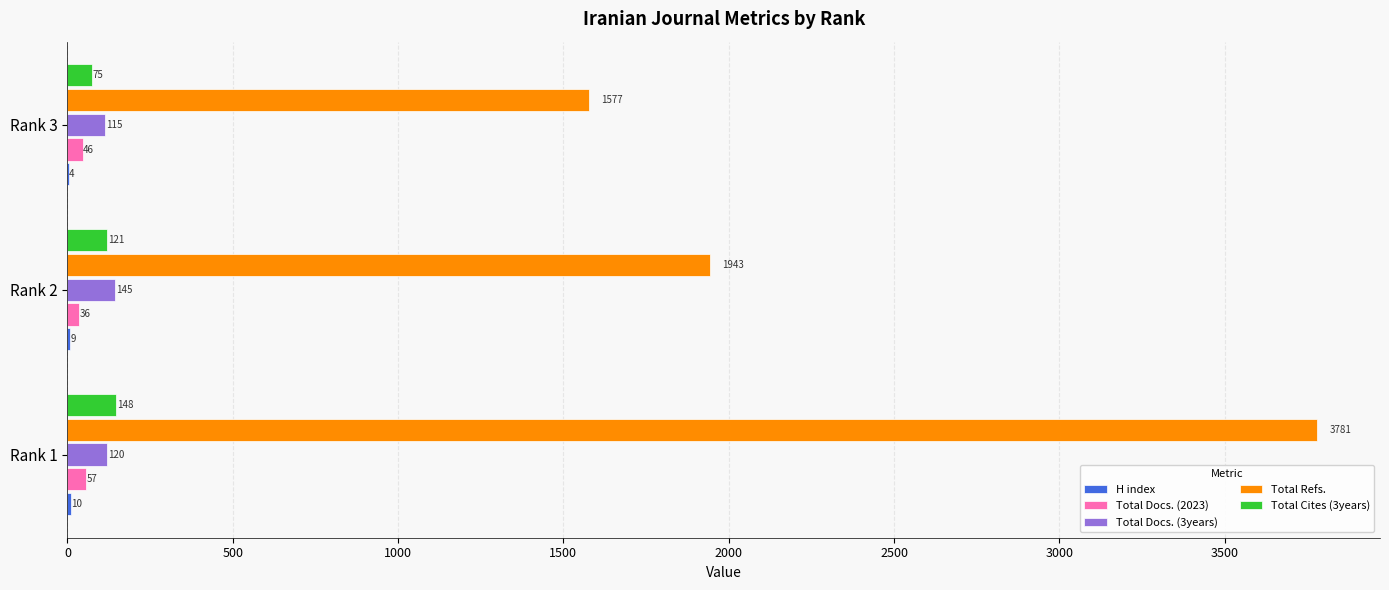

Which category has the highest value in the Total Refs. series?

Rank 1